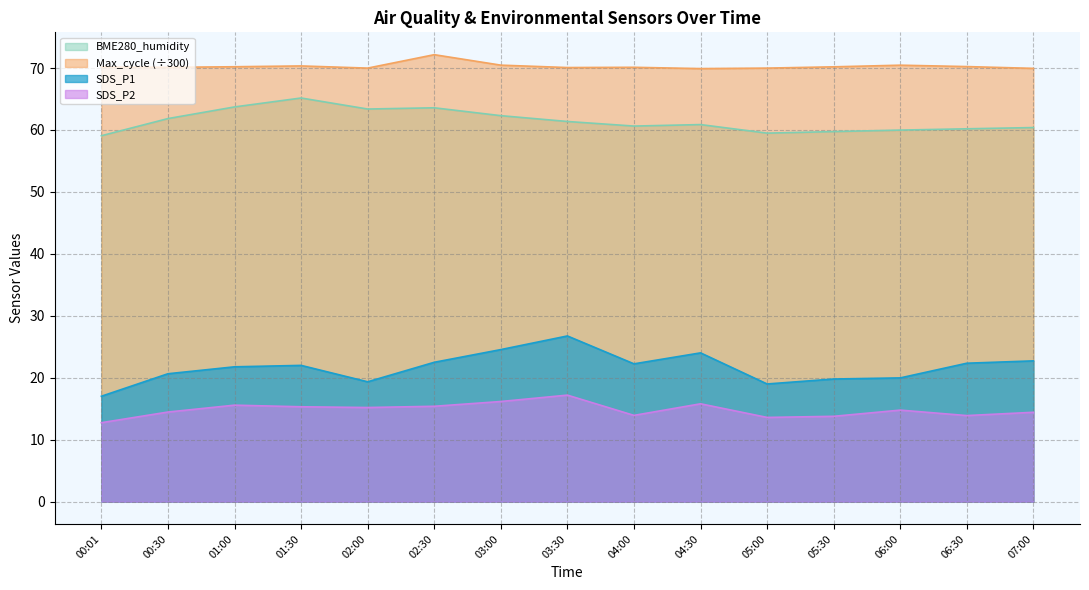

How many lines are shown in the chart?

4